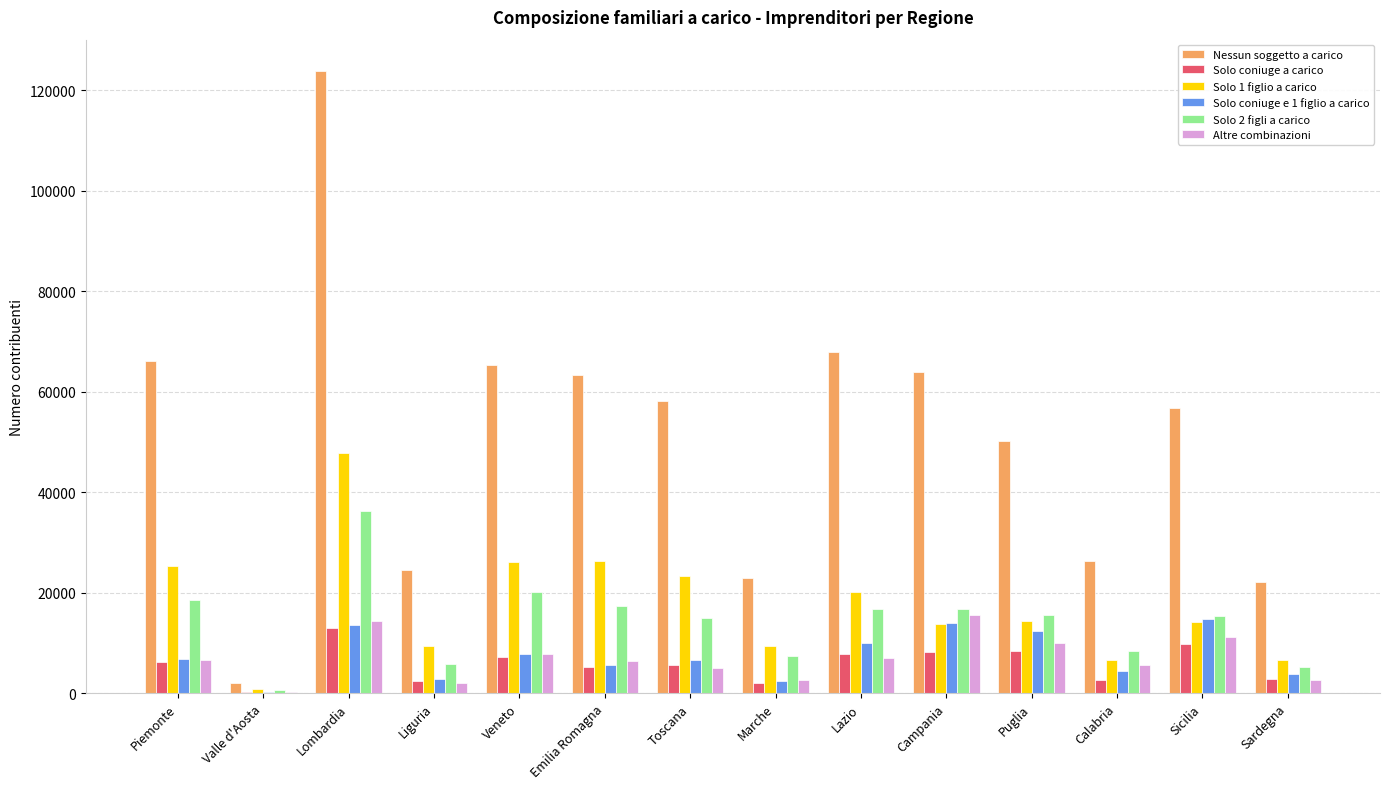

Which category has the highest value across all series?

Lombardia